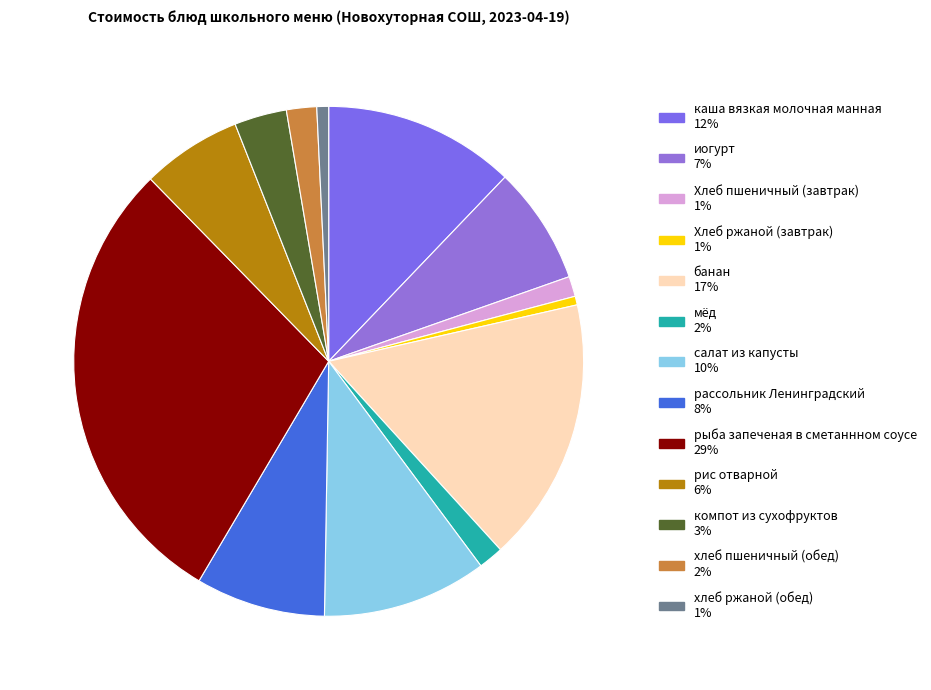

How many segments does this pie chart have?

13